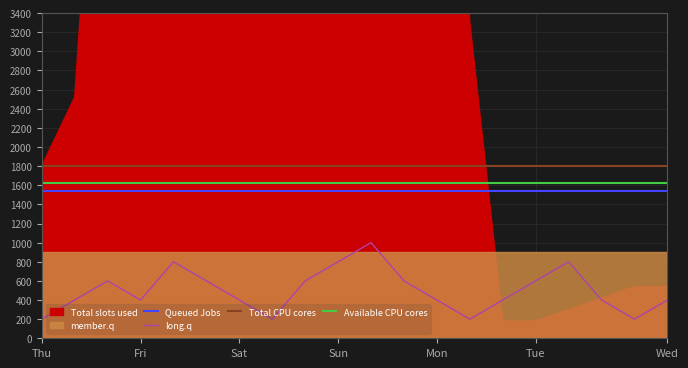

True or false: Queued Jobs and long.q intersect in this chart.

False